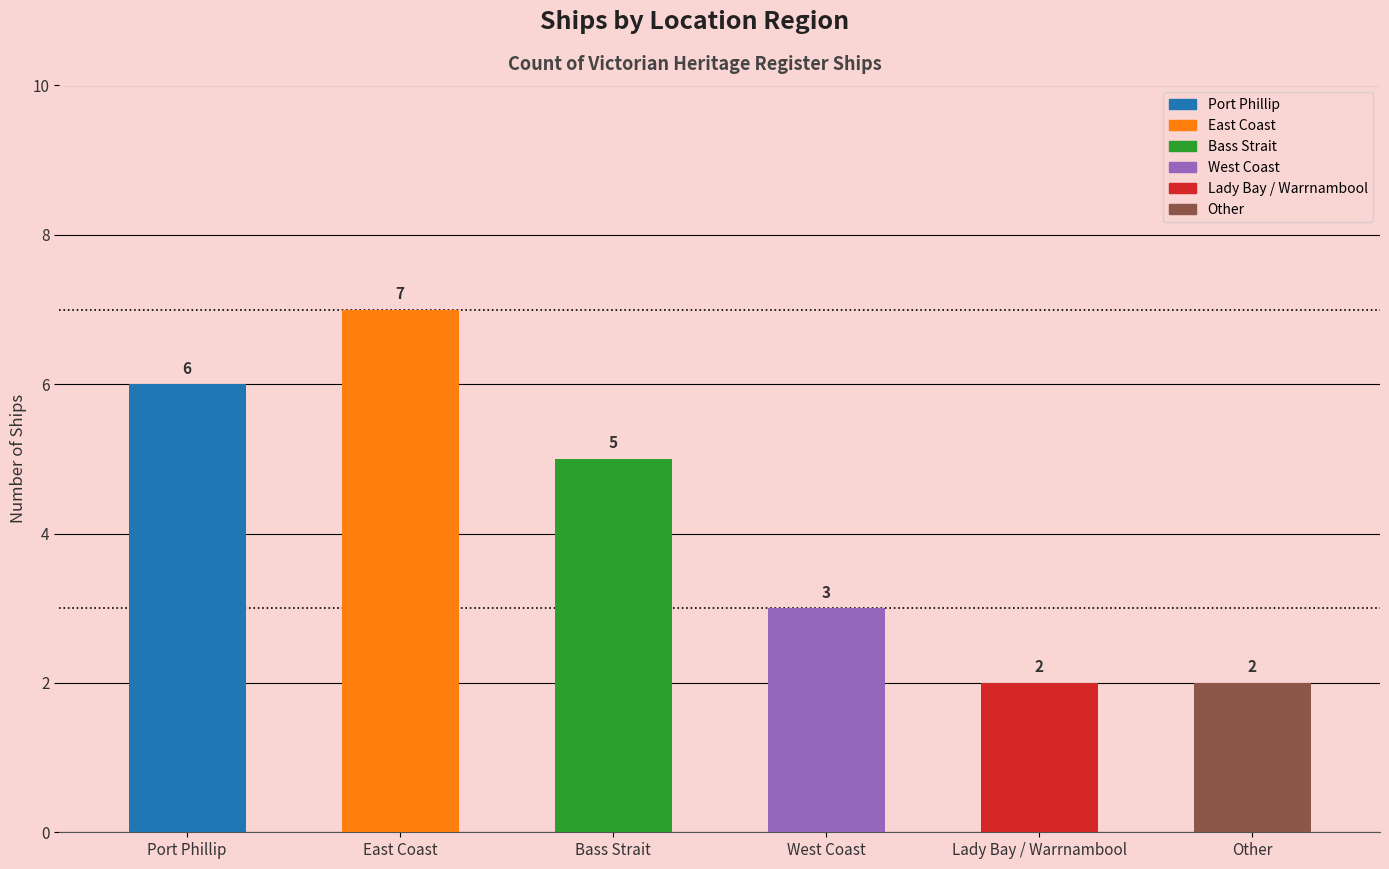

Does the chart contain any negative values?

No